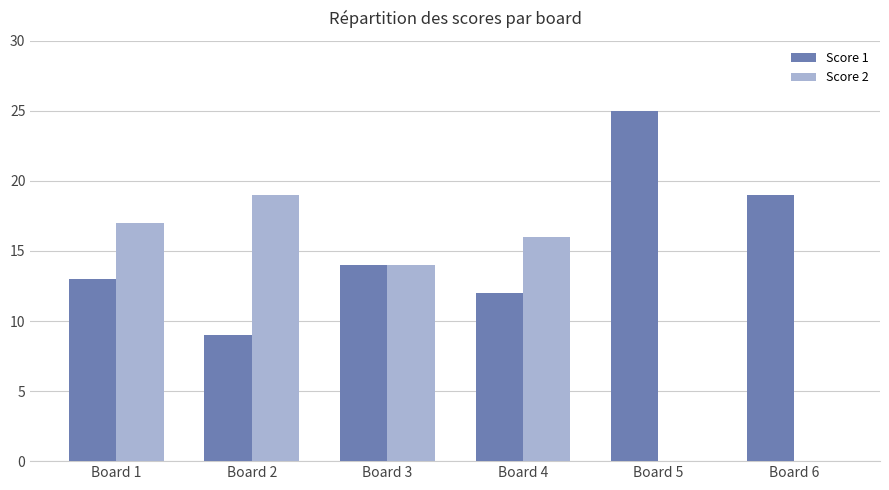

Which series has the largest total across all categories?

Score 1